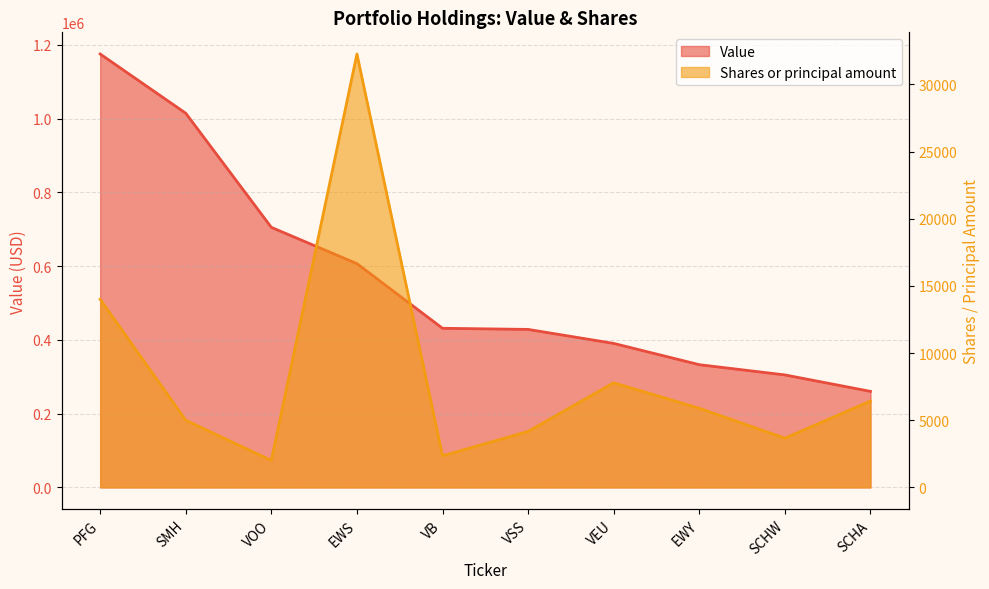

Is it true that Shares or principal amount equals 5892 at EWY?

True